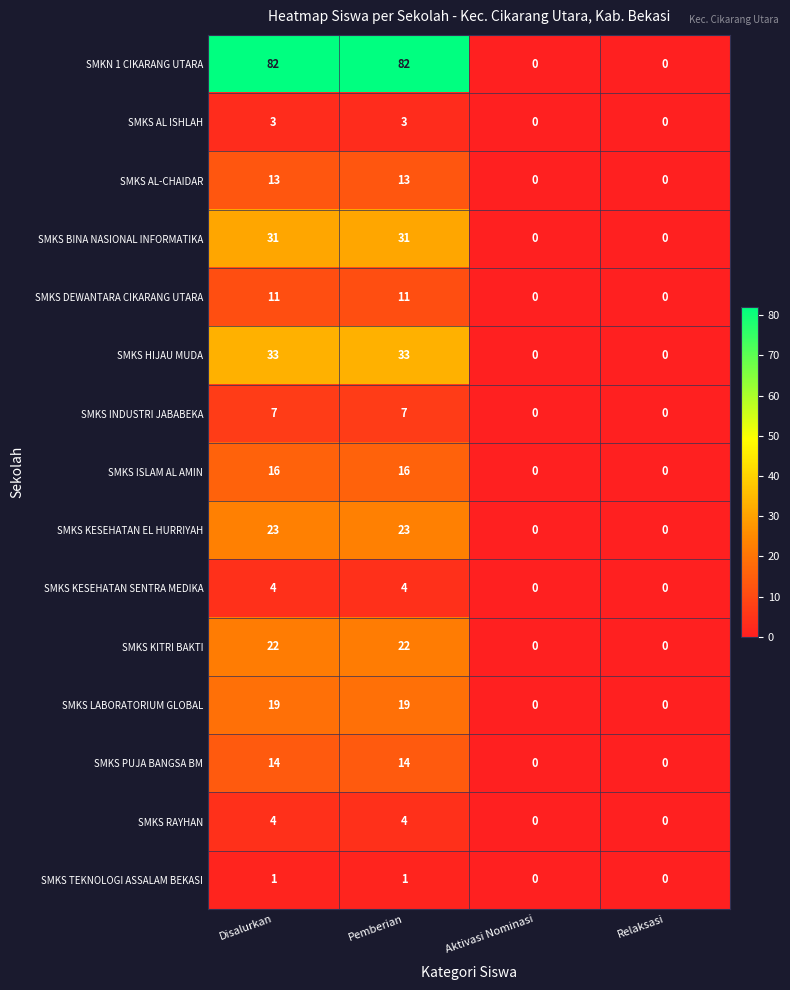

Is the value of SMKS TEKNOLOGI ASSALAM BEKASI at Pemberian greater than the value of SMKS AL-CHAIDAR at Disalurkan?

No